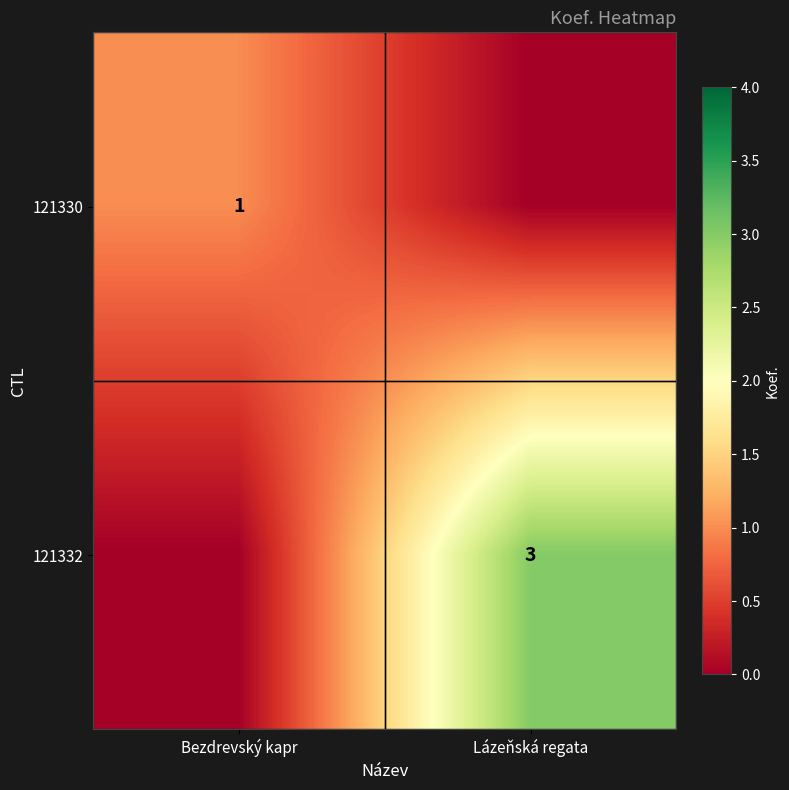

Is the value of 121330 at Bezdrevský kapr greater than the value of 121332 at Lázeňská regata?

No